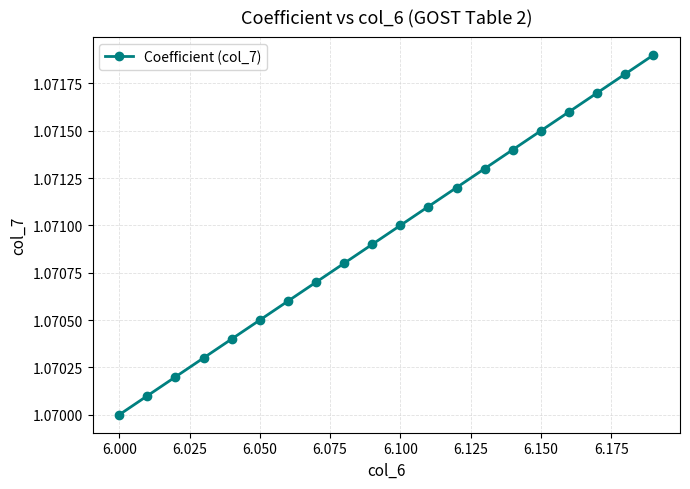

Count the values in the range 1 to 2.

20